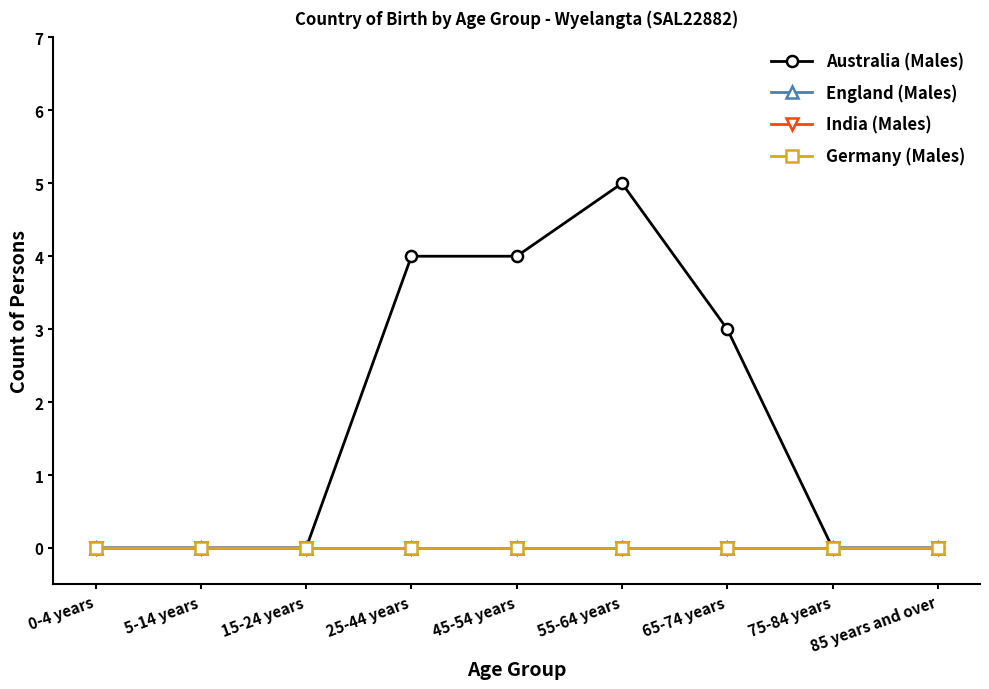

At 65-74 years, list the series in order from largest to smallest.

Australia (Males), England (Males), India (Males), Germany (Males)